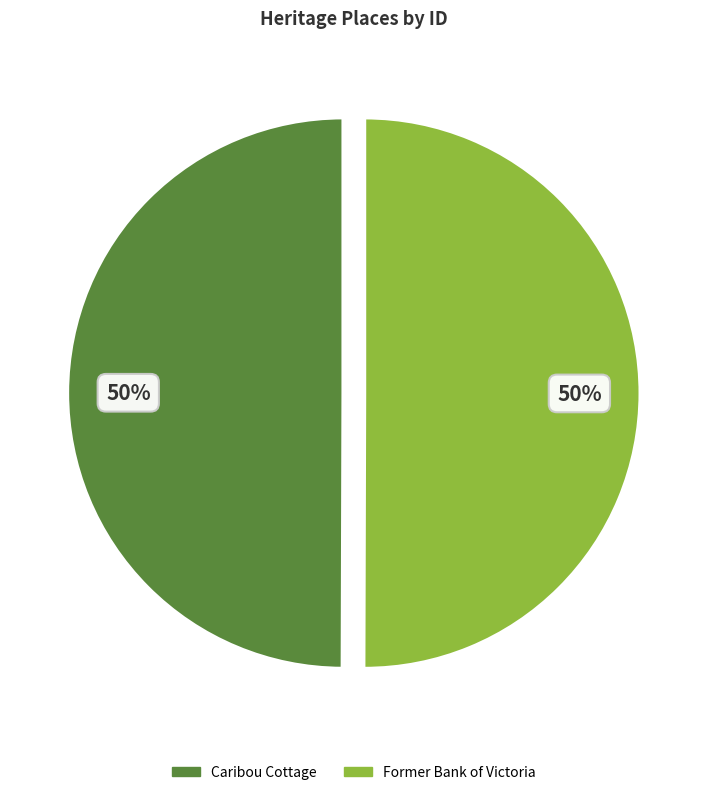

The Caribou Cottage slice represents 60% of the pie. True or false?

False